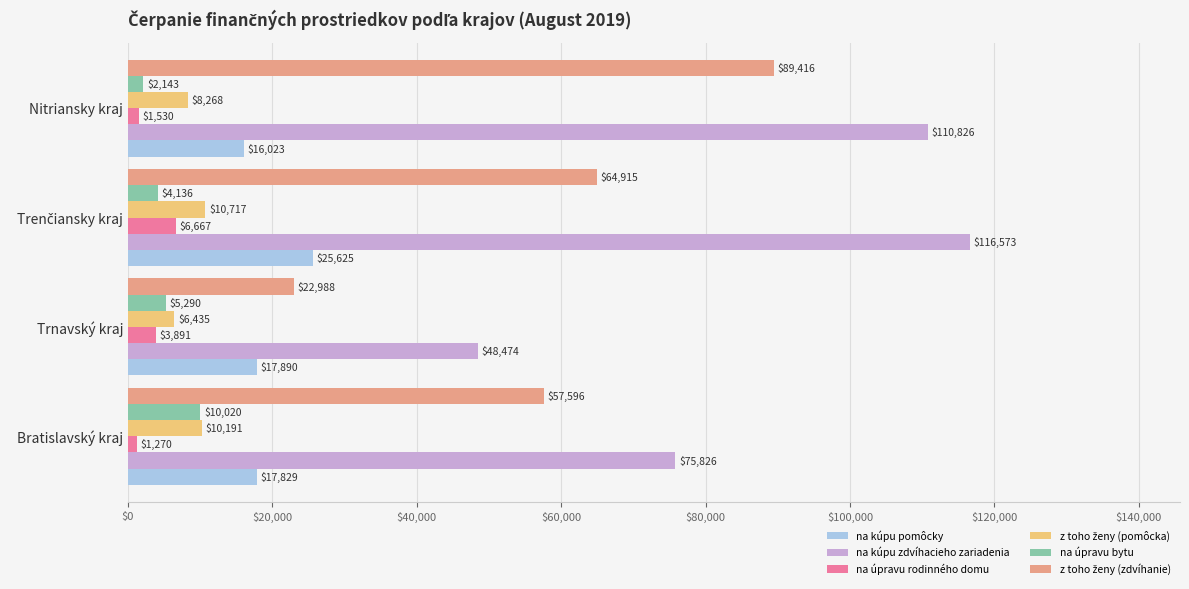

Which series has the largest total across all categories?

na kúpu zdvíhacieho zariadenia